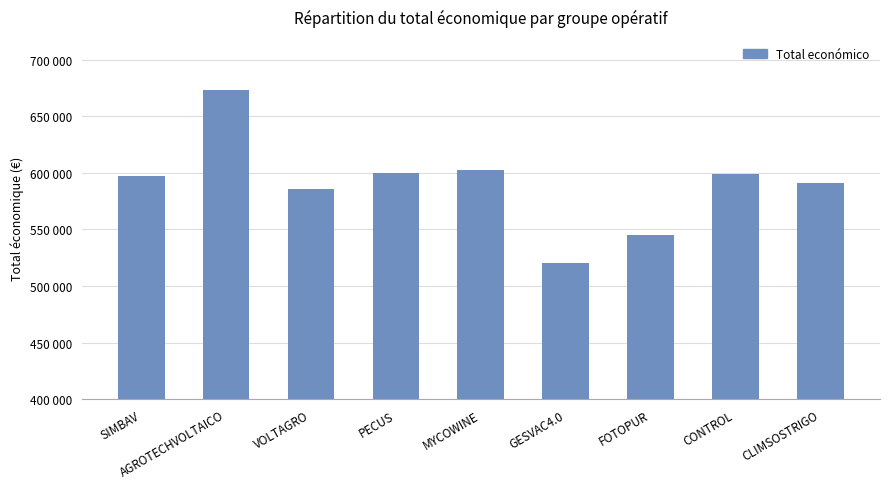

Reading right to left, extract all data points from this chart.

CLIMSOSTRIGO=590712	CONTROL=598597	FOTOPUR=544746	GESVAC4.0=520062	MYCOWINE=602295	PECUS=599898	VOLTAGRO=585460	AGROTECHVOLTAICO=672807	SIMBAV=597651